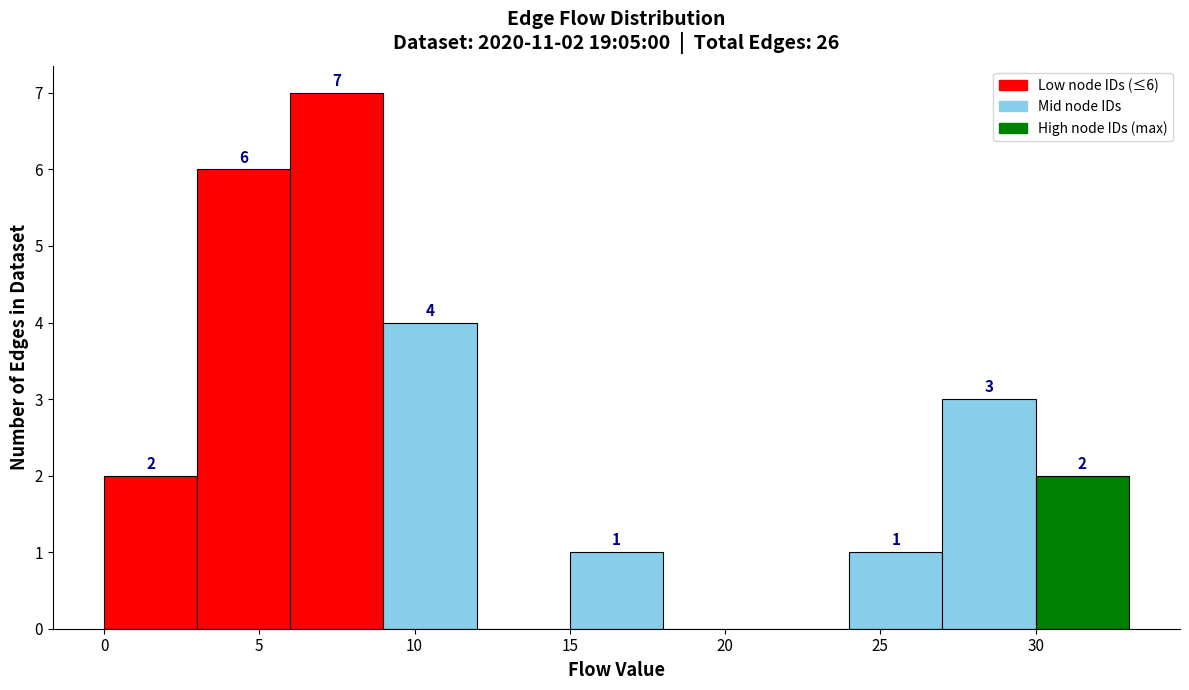

Which range on the x-axis has the tallest bar?

6 to 9